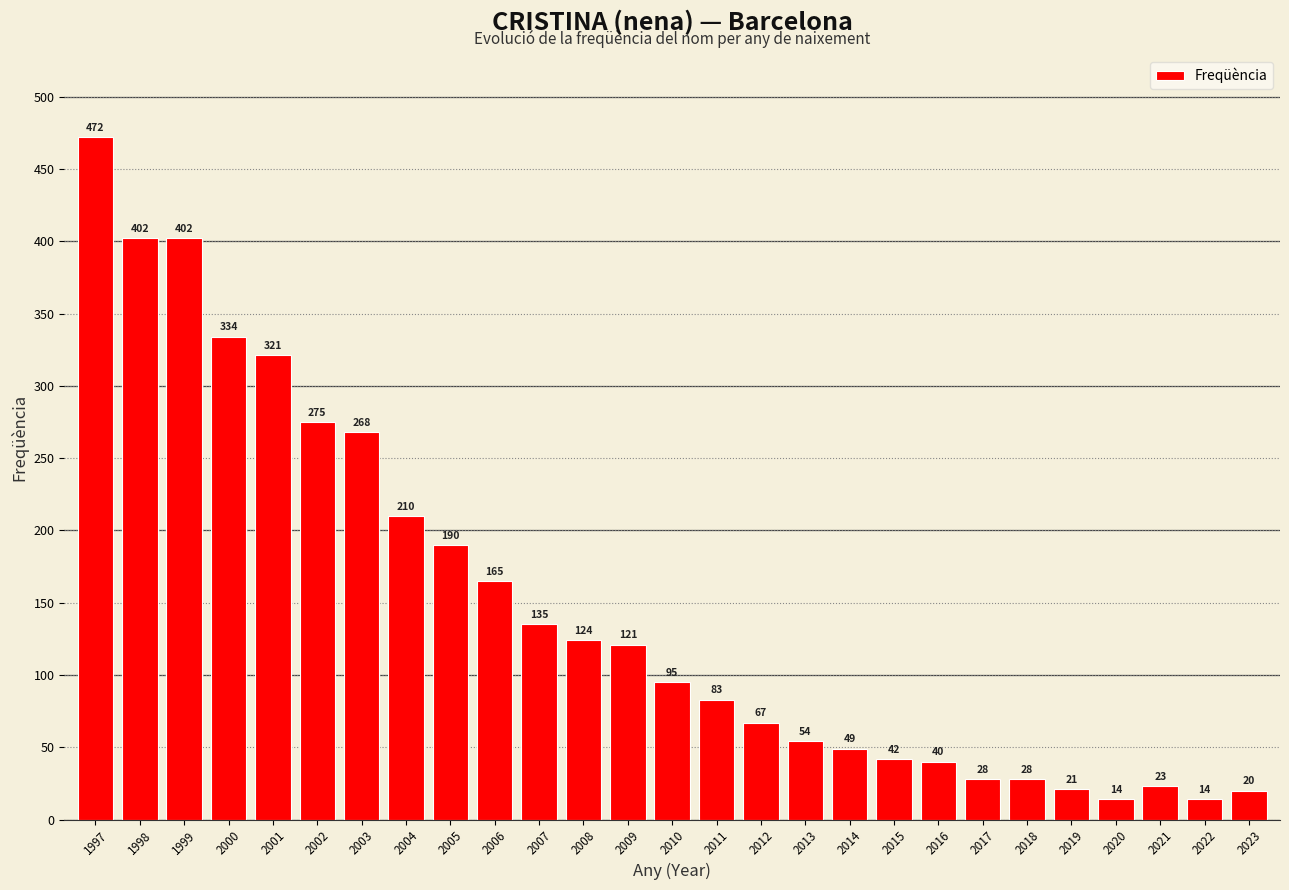

What is the greatest value displayed?

472